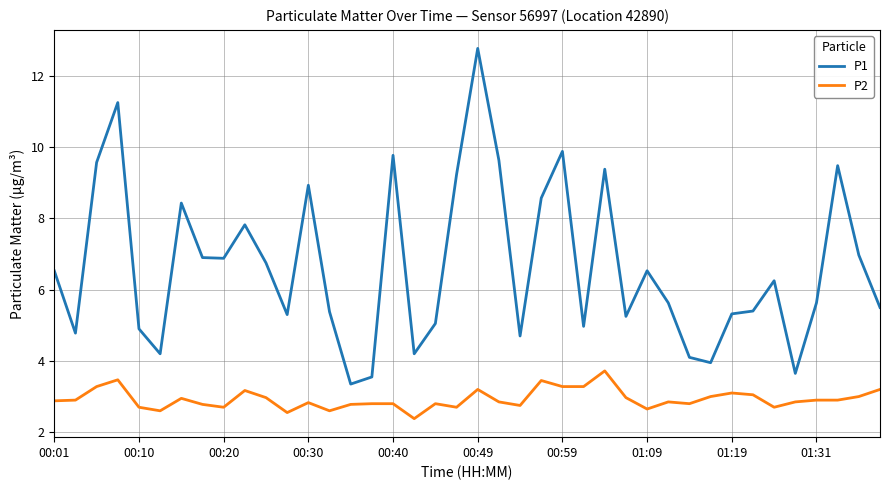

What is the average value of the P2 series?

2.9